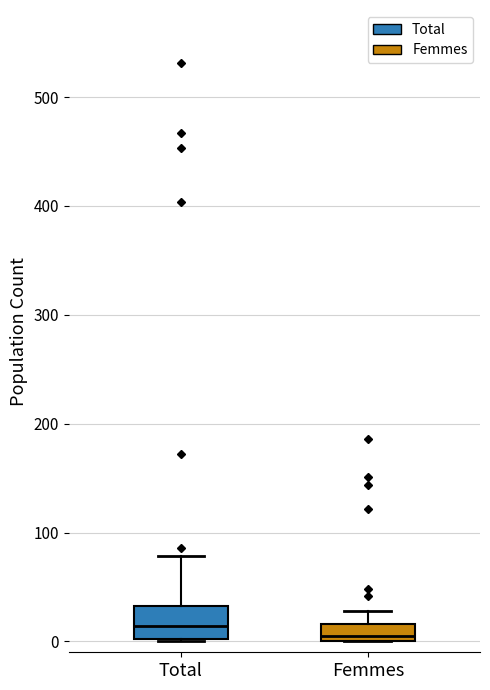

Where does the upper whisker of the box for Total end on the y-axis? The values are not printed on the chart, so give them approximately, as read against the axis.

80